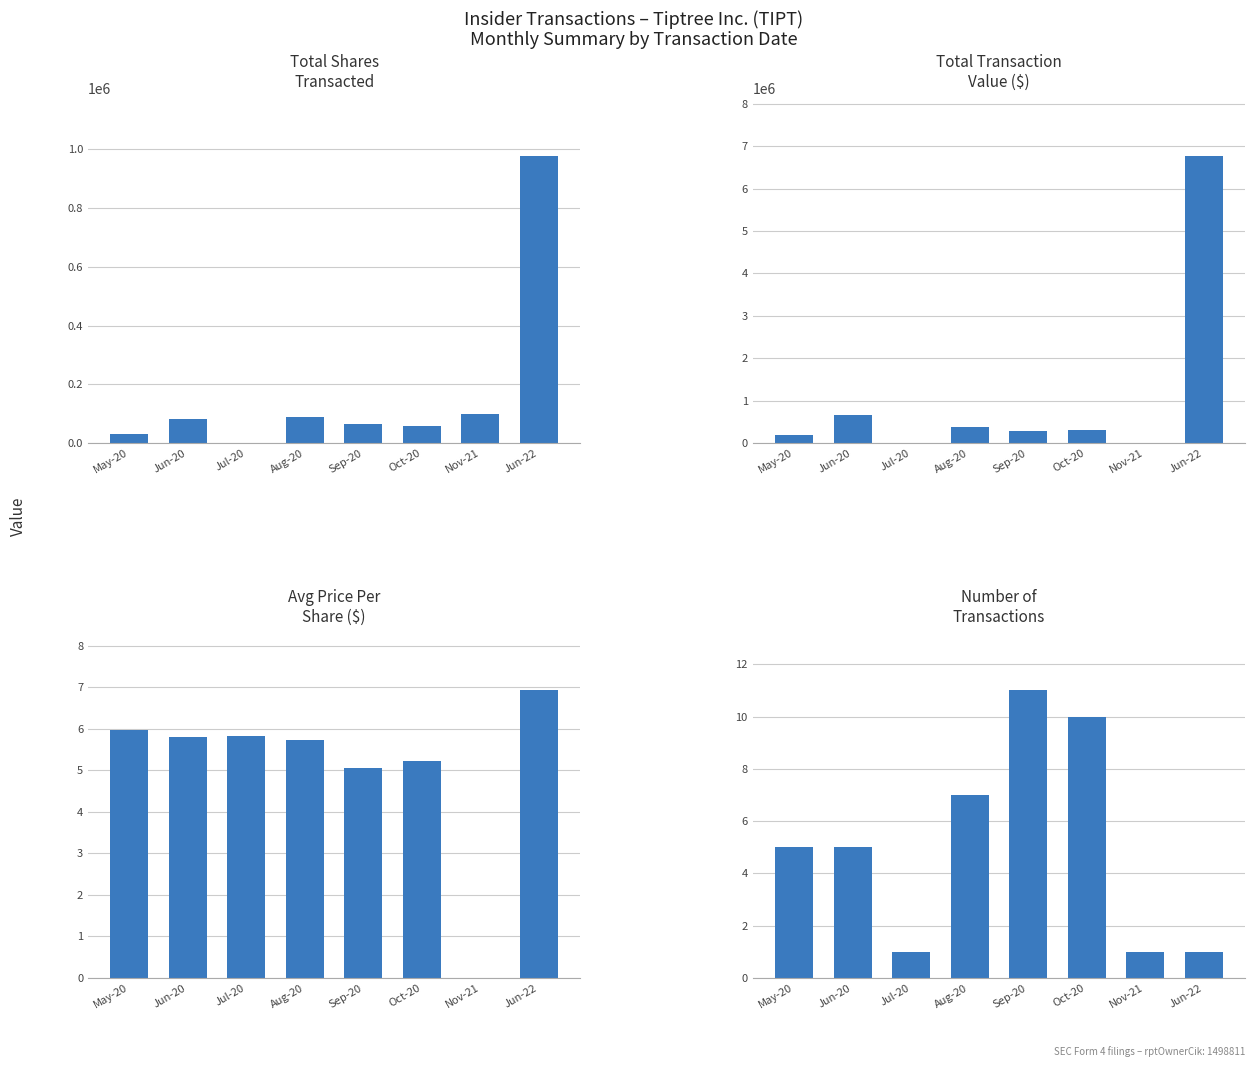

Which category has the highest value in the Number of
Transactions series?

Sep-20